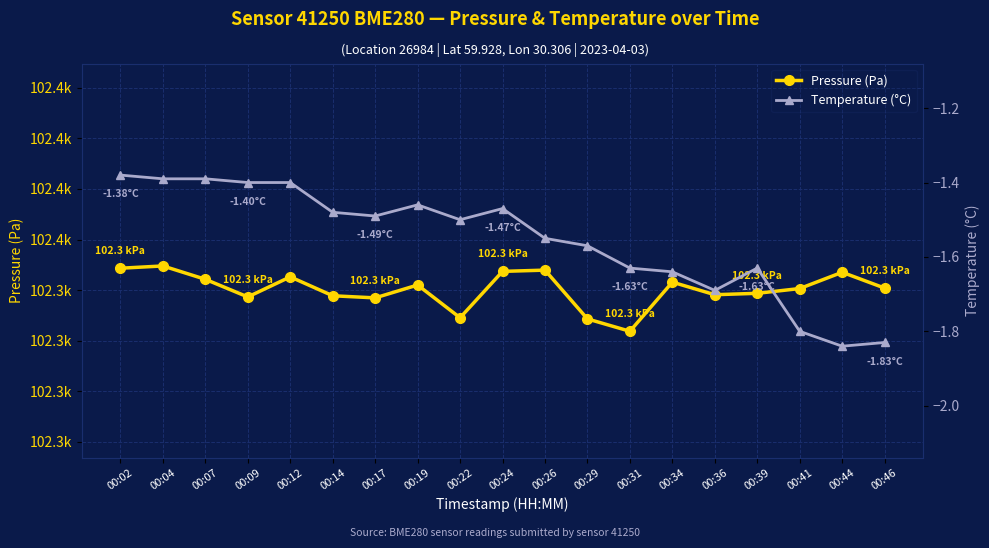

Is this an area chart (filled region under the line)?

No